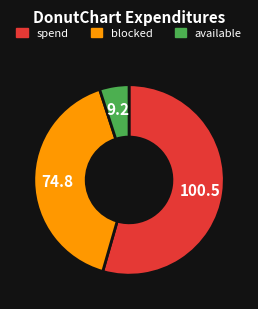

Count the number of slices in the pie.

3